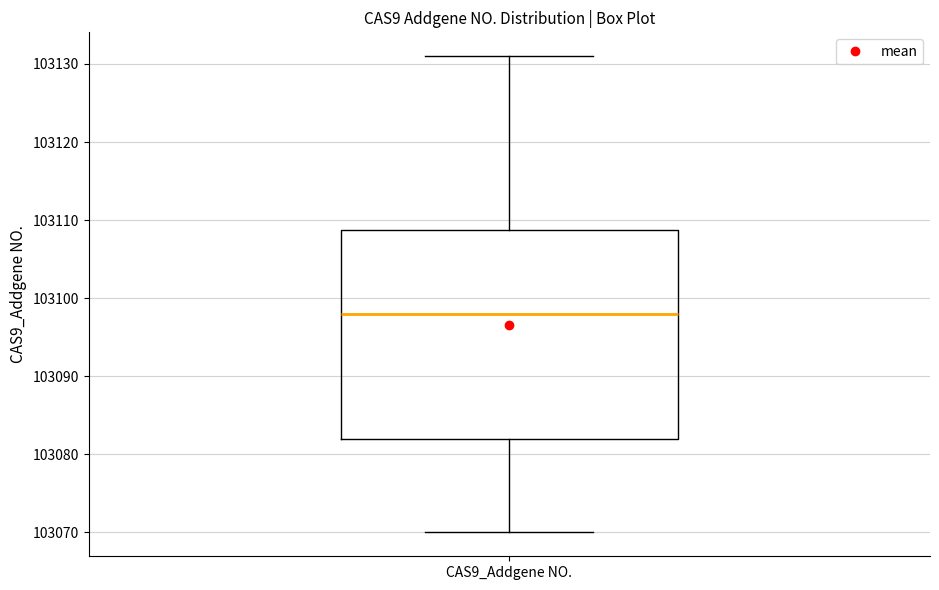

Read this box plot against the y-axis: the position of the median line, the range covered by the box, and the ends of both whiskers. The values are not printed on the chart, so give them approximately, as read against the axis.

median 103098, box 103082 to 103109, whiskers 103070 to 103131